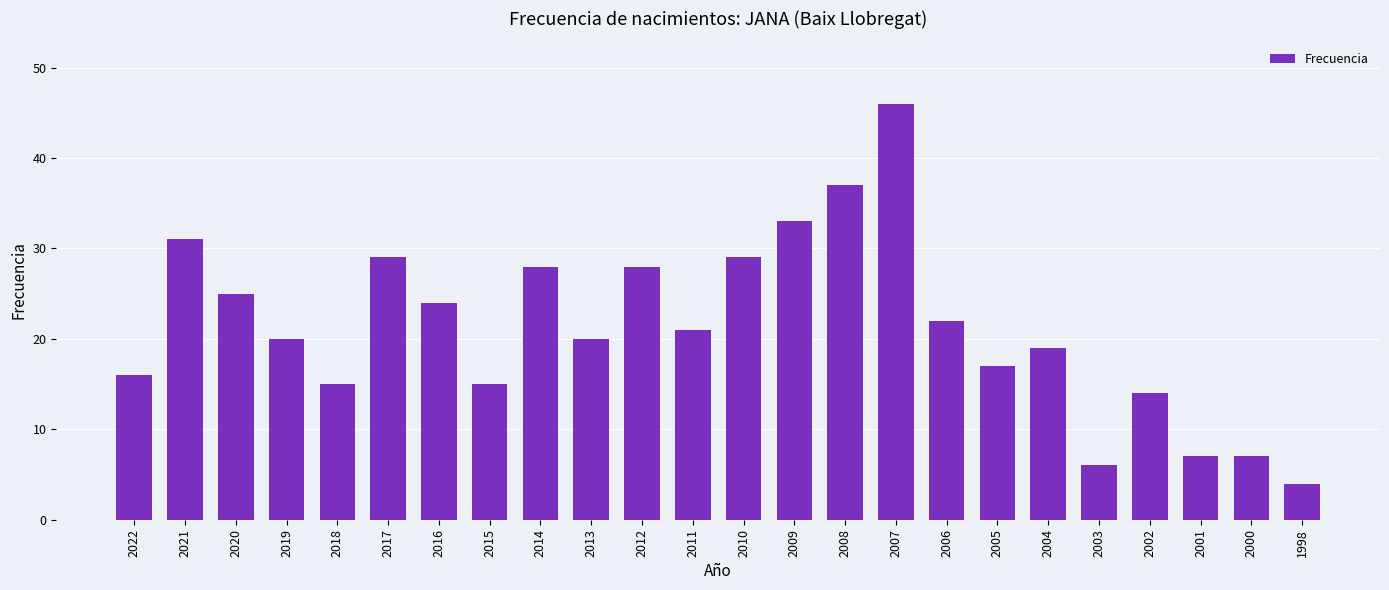

How many data points does each series have?

24